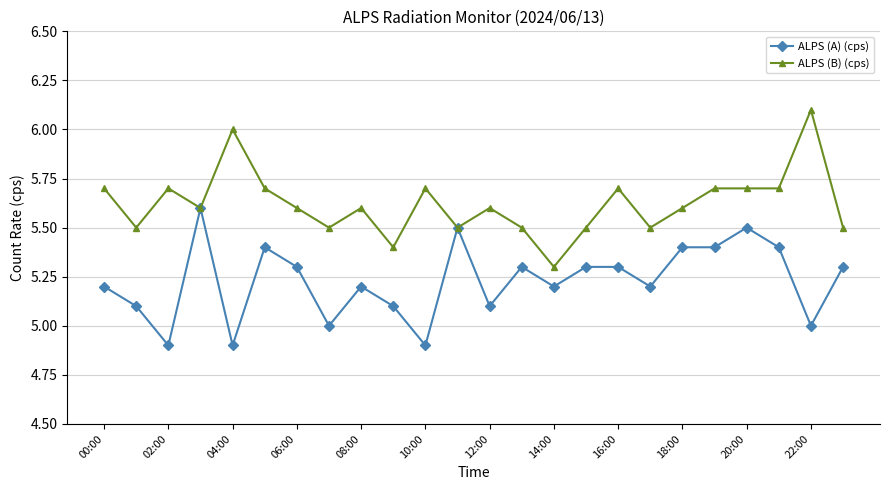

Which series has the largest total across all categories?

ALPS (B) (cps)